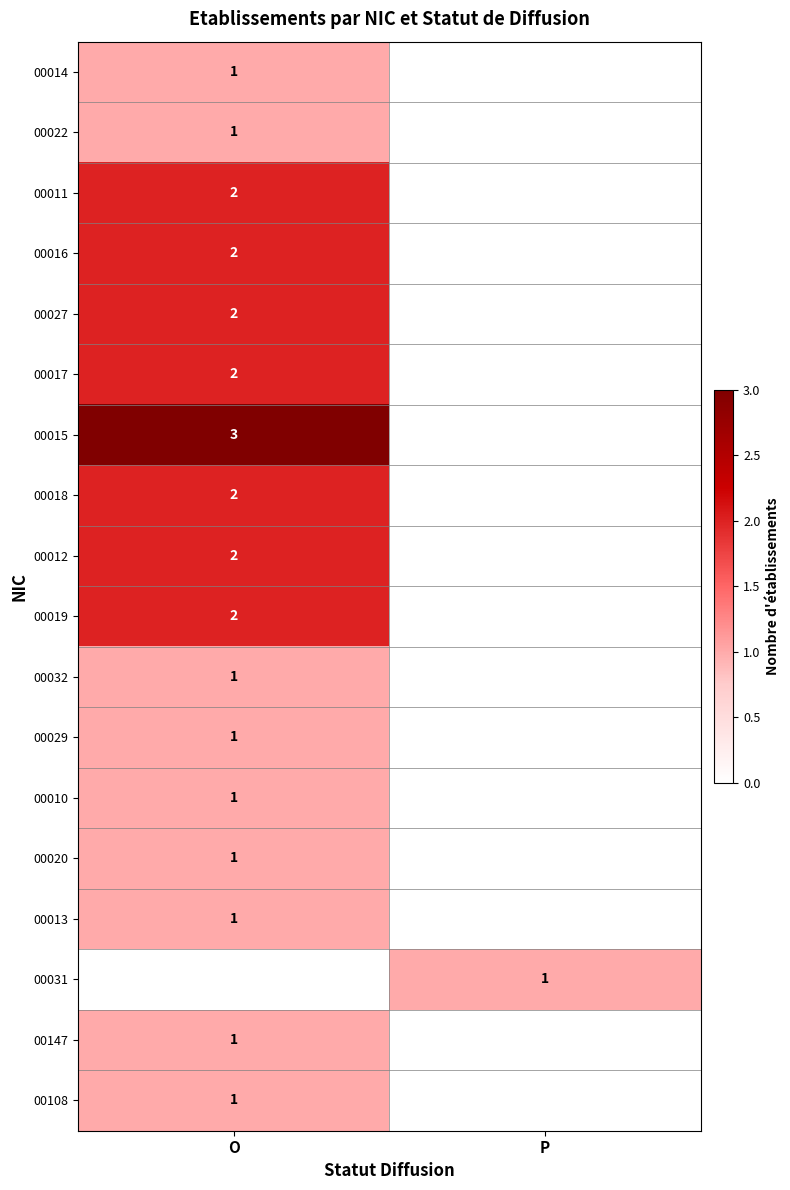

Is it true that 00022 equals 1 at O?

True